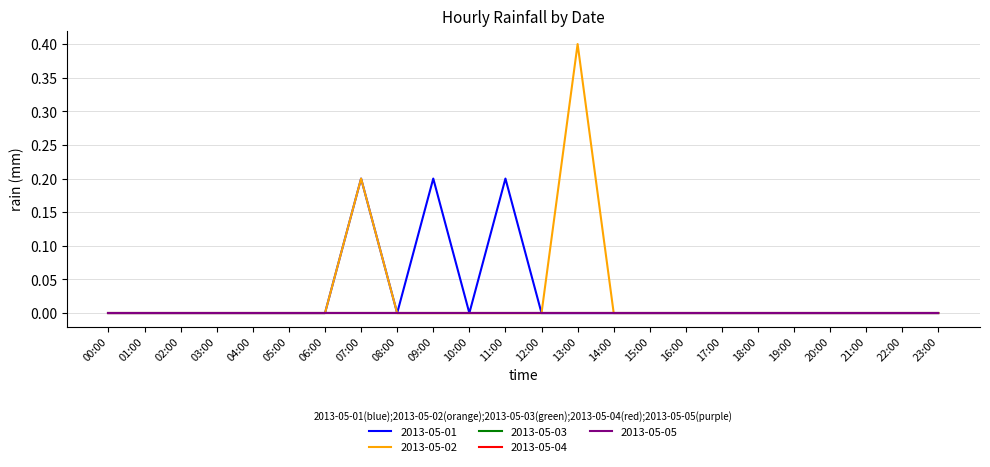

Does the chart have visible grid lines?

Yes